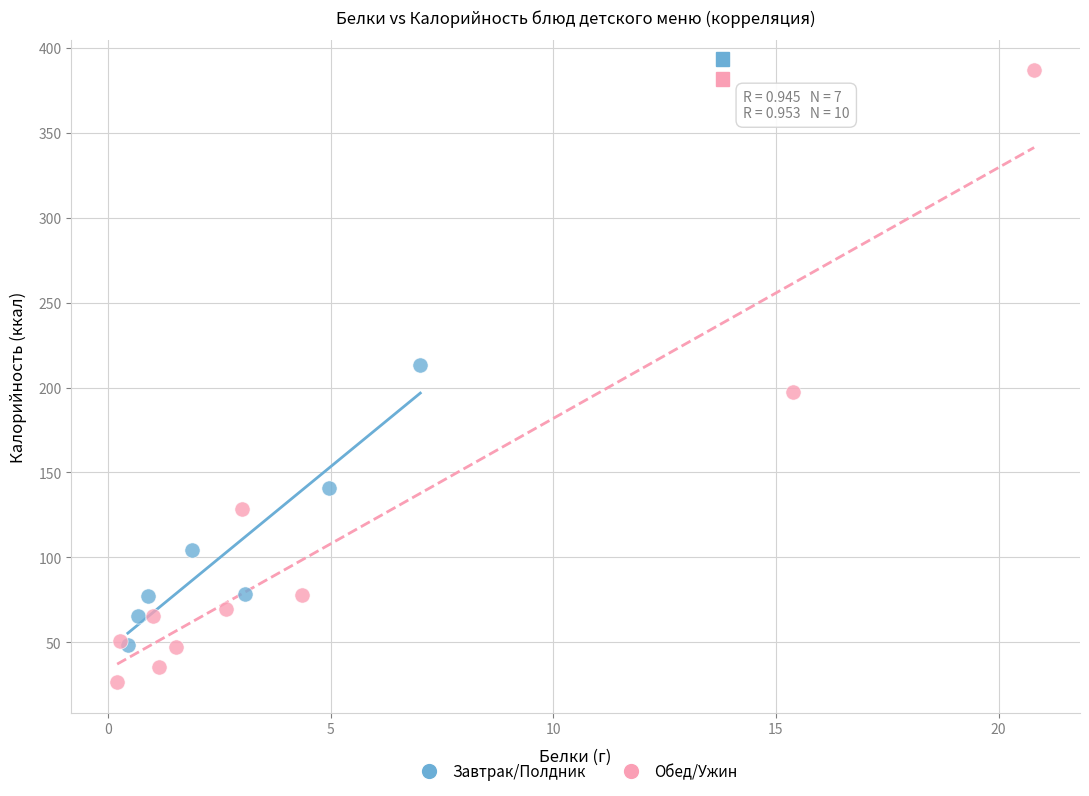

Which series reaches the maximum Y coordinate?

Обед/Ужин